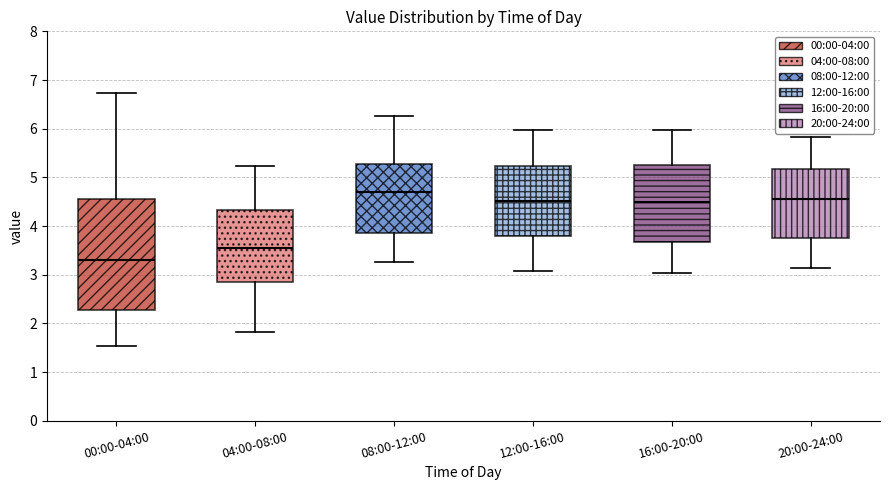

Comparing the boxes themselves (not the whiskers), which one is the tallest?

00:00-04:00